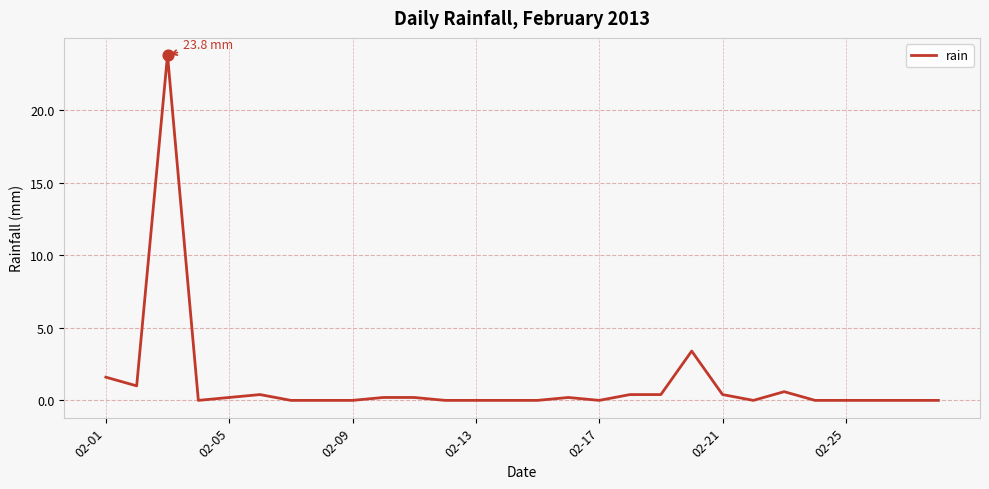

What is the maximum value shown in the chart?

23.8